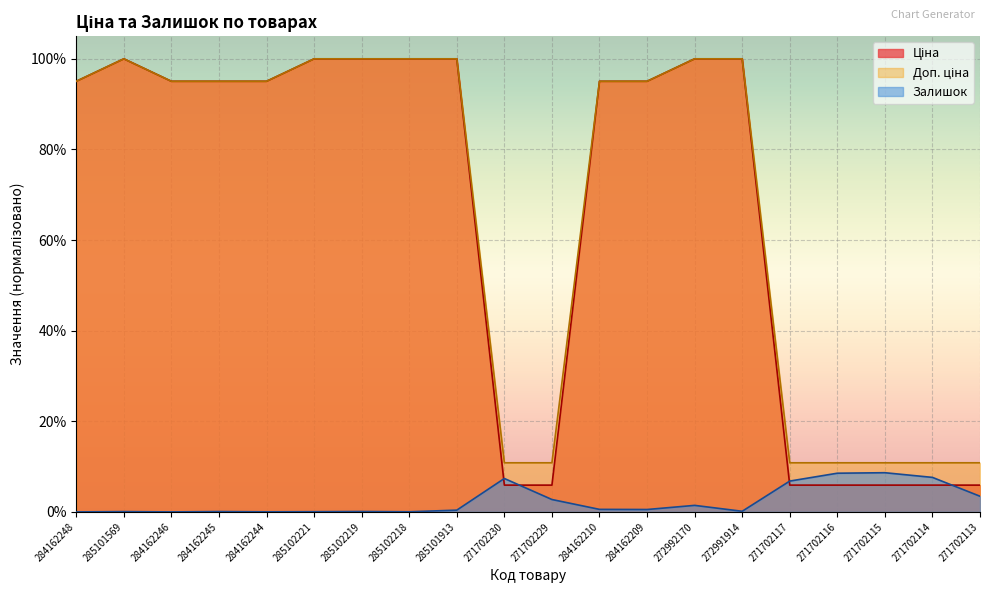

Reading left to right, what are all the values shown in this chart?

Ціна: 1.0	1.0	1.0	1.0	1.0	1.0	1.0	1.0	1.0	0.1	0.1	1.0	1.0	1.0	1.0	0.1	0.1	0.1	0.1	0.1
Доп. ціна: 1.0	1.0	1.0	1.0	1.0	1.0	1.0	1.0	1.0	0.1	0.1	1.0	1.0	1.0	1.0	0.1	0.1	0.1	0.1	0.1
Залишок: 0.0	0.0	0.0	0.0	0.0	0.0	0.0	0.0	0.0	0.1	0.0	0.0	0.0	0.0	0.0	0.1	0.1	0.1	0.1	0.0